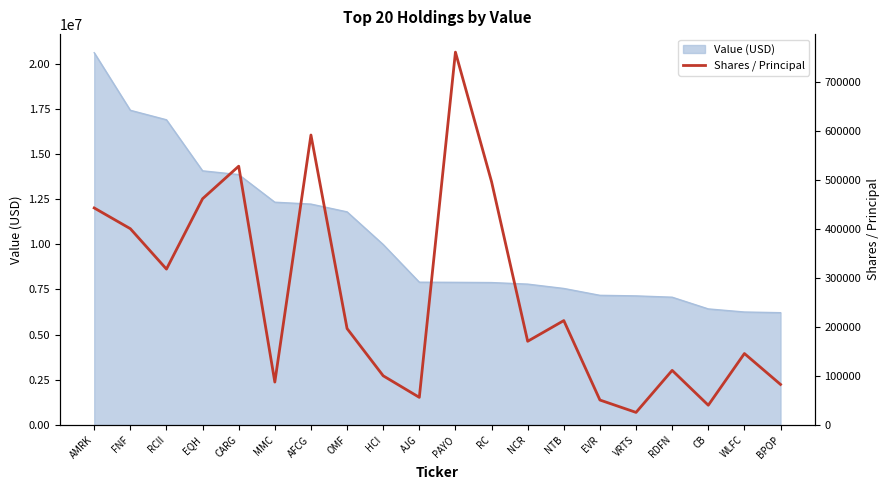

Read the Value (USD) value at FNF.

17416000